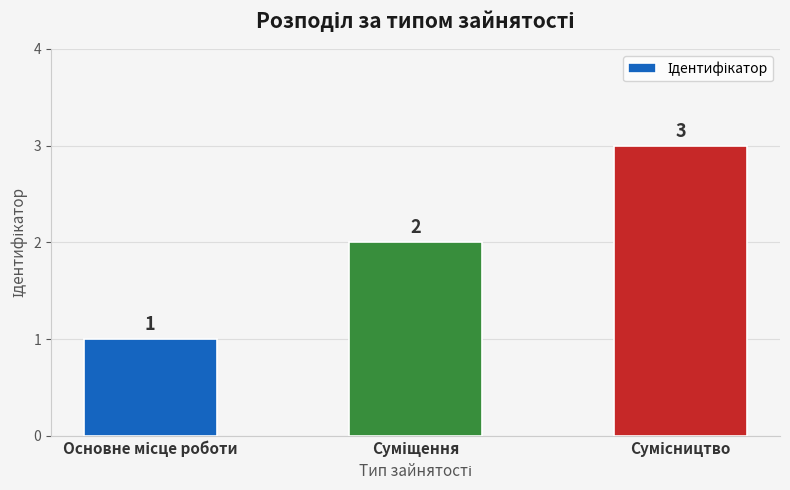

What is the value of the 3rd bar from the left?

3